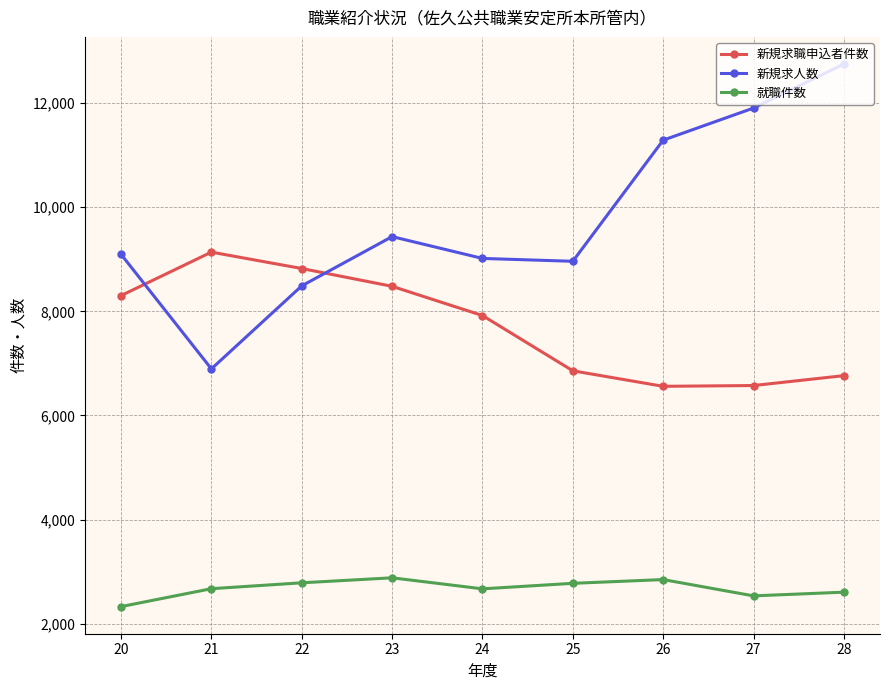

At how many categories does at least one series exceed 10023?

3